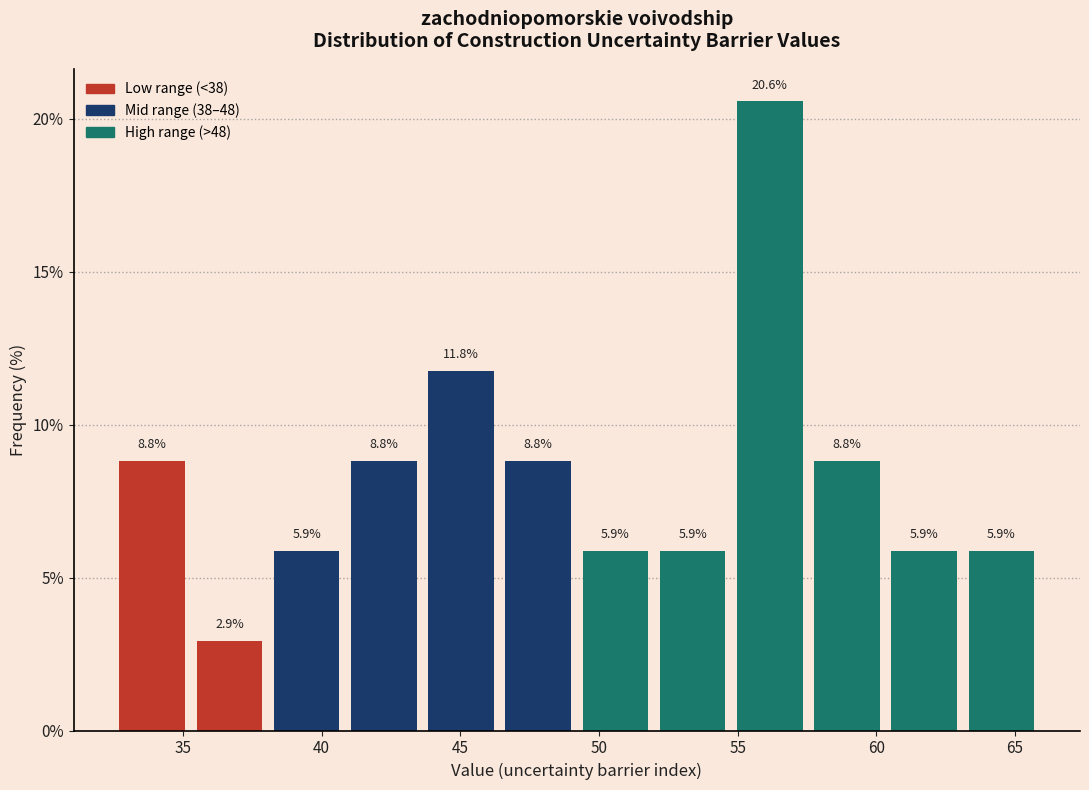

What is the height of the bar covering 63.0 to 66.0 on the x-axis? The bar edges are not printed on the chart, so give them approximately, as read against the axis.

5.9